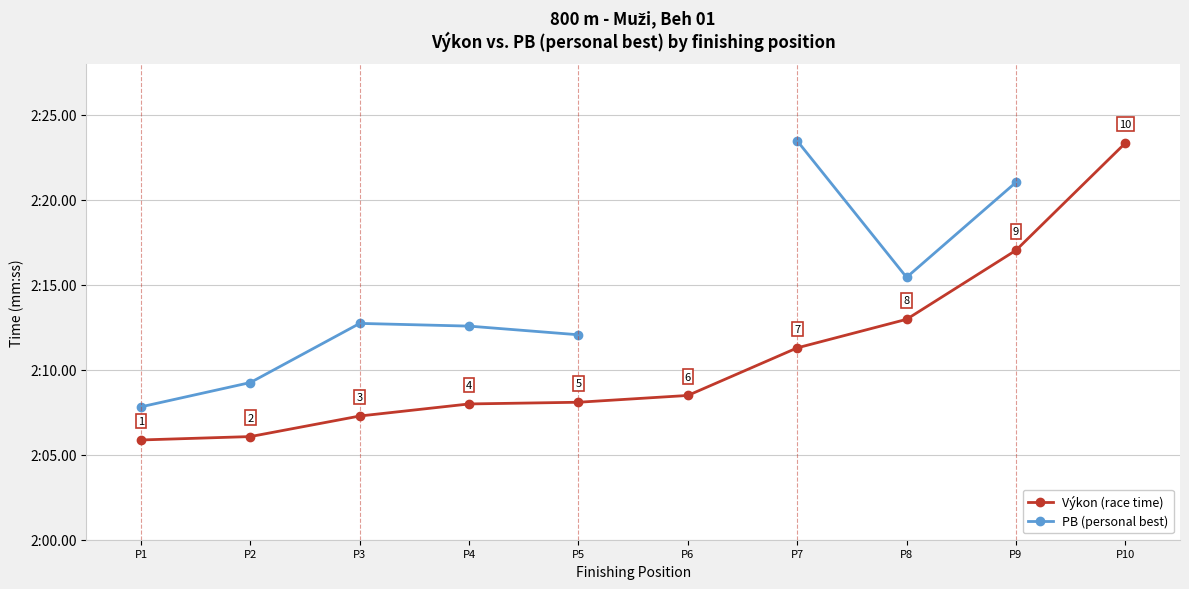

What is the spread (max minus min) of values at P7?

12.2